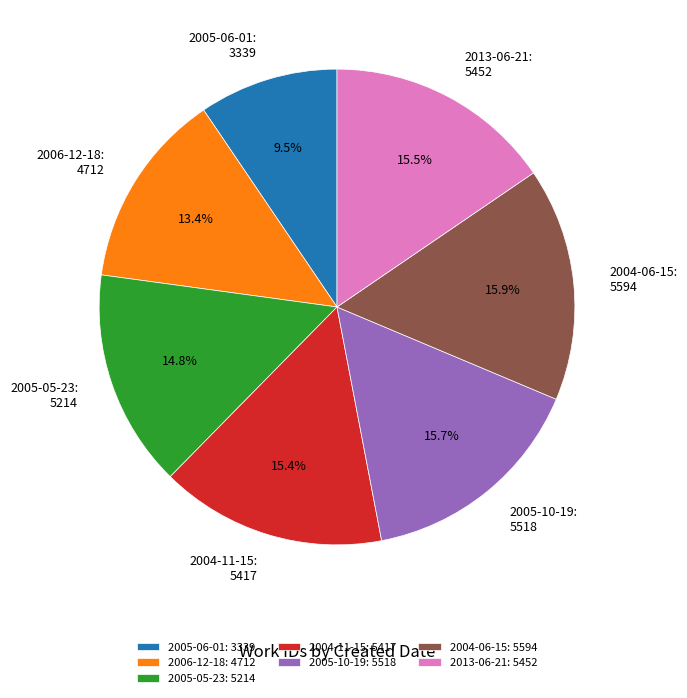

How many slices are in this pie chart?

7